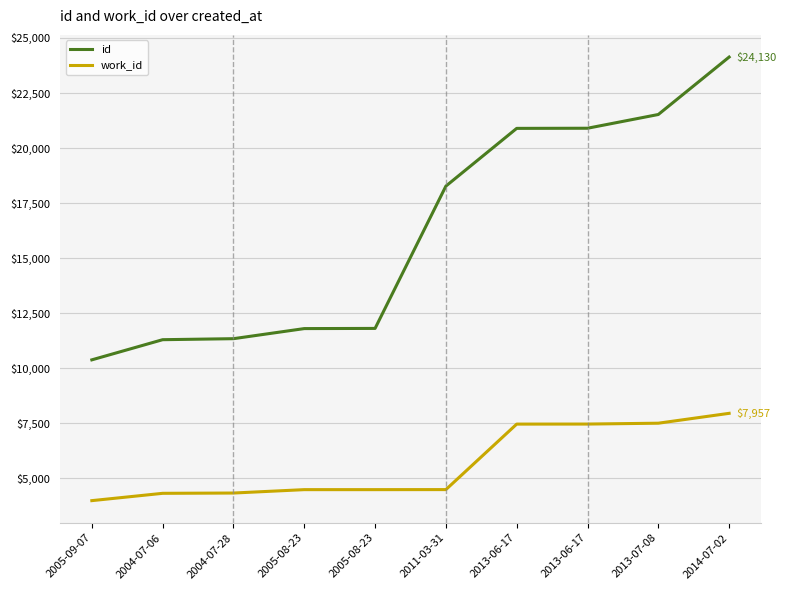

True or false: work_id has a value of 5548 at 2005-09-07.

False